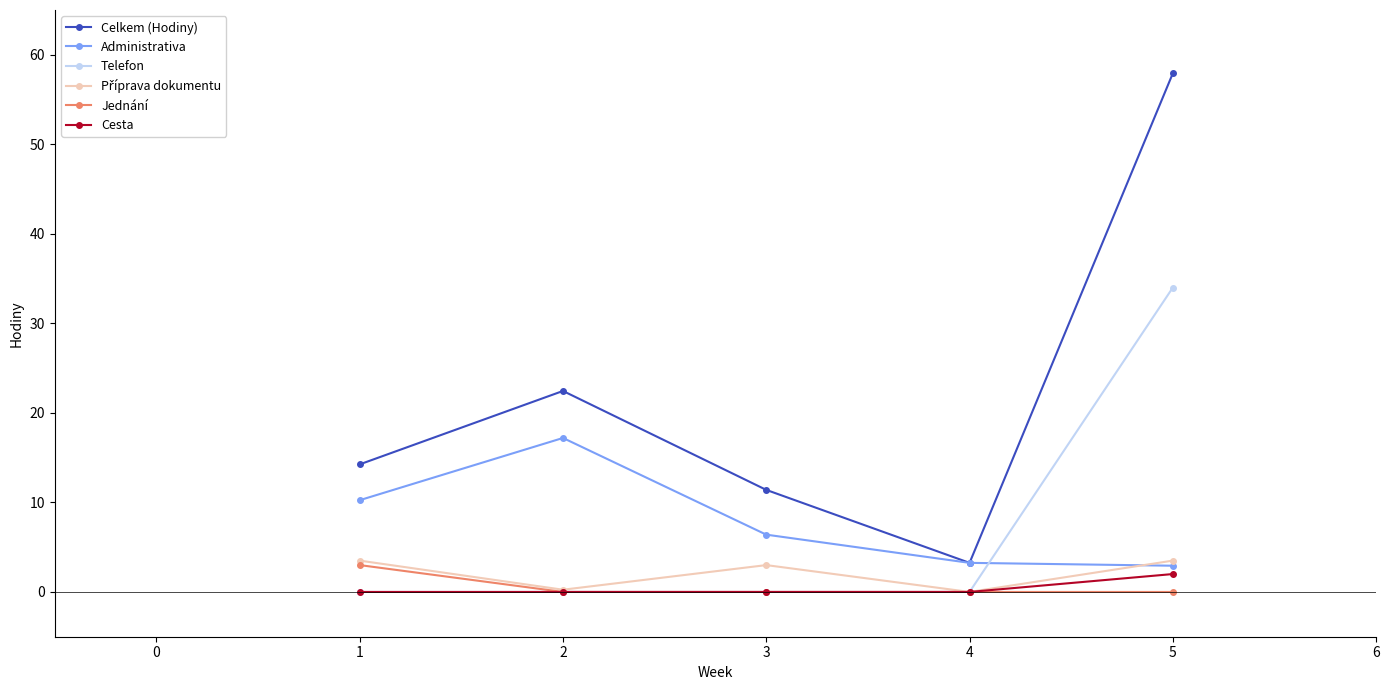

True or false: Telefon and Celkem (Hodiny) cross at least once.

False